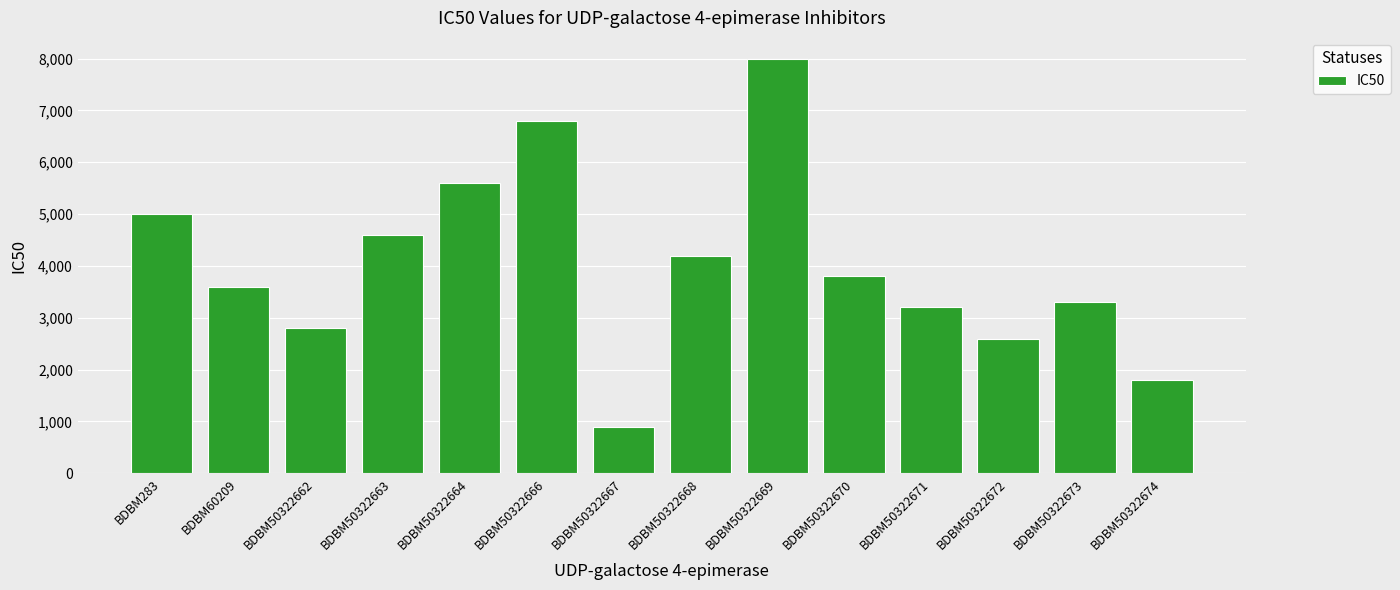

What is the value of the 13th bar from the left?

3300